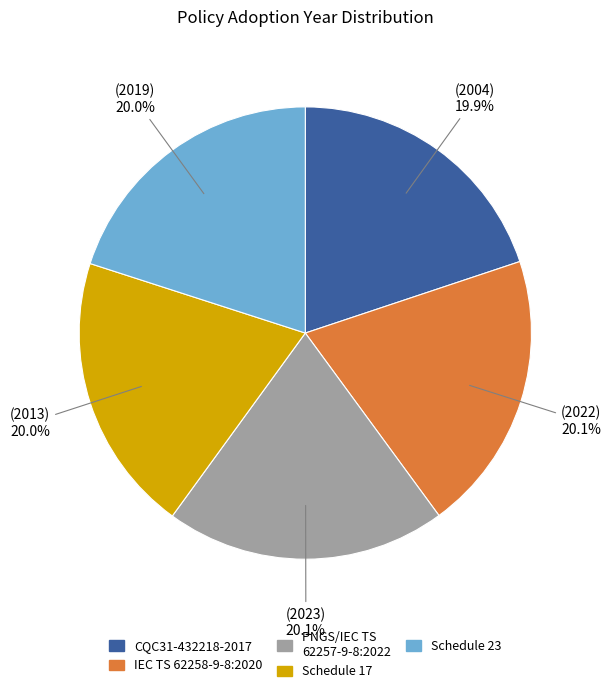

What percentage is NOT represented by Schedule 23?

80.0%